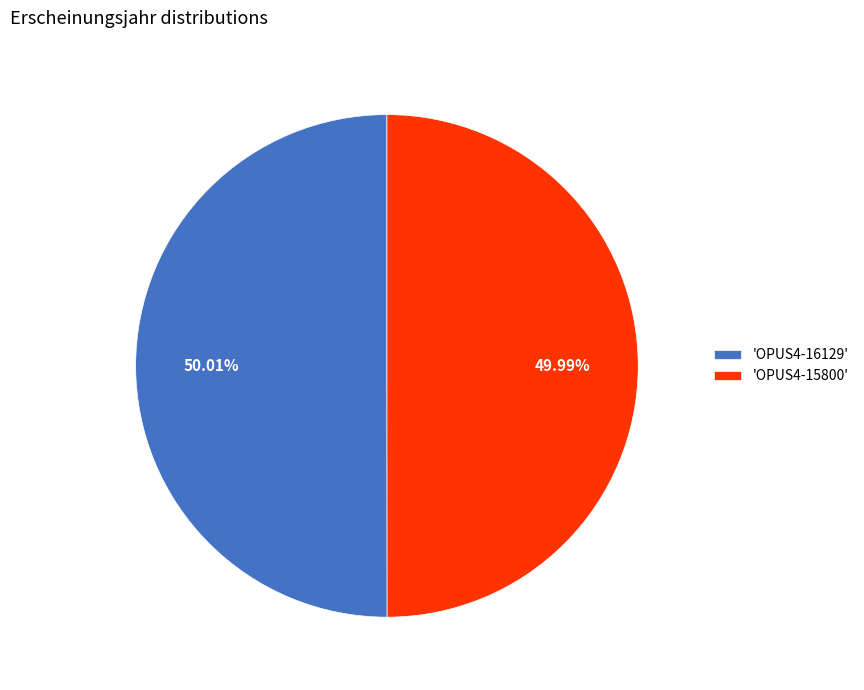

Combined, do 'OPUS4-16129' and 'OPUS4-15800' account for over 50%?

Yes